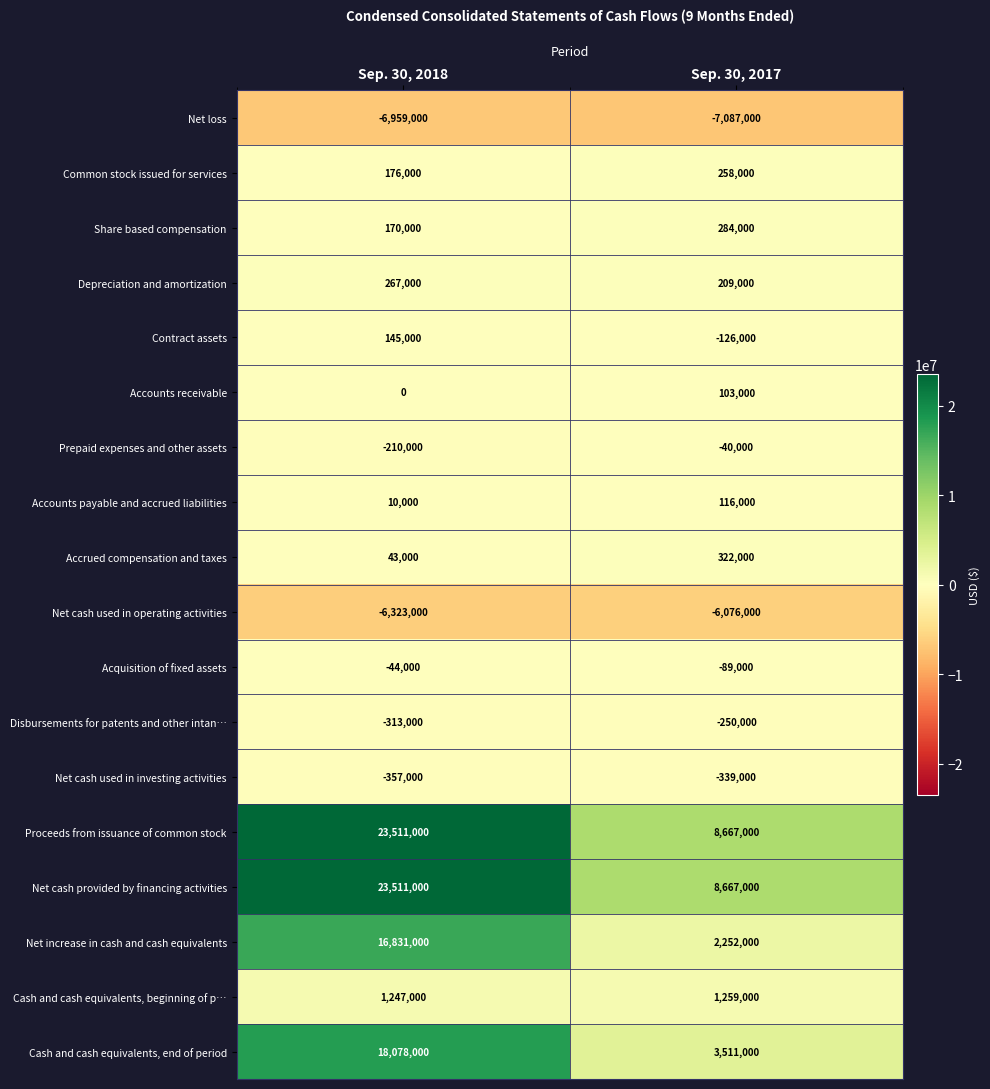

At which category does the chart reach its minimum across all series?

Sep. 30, 2017